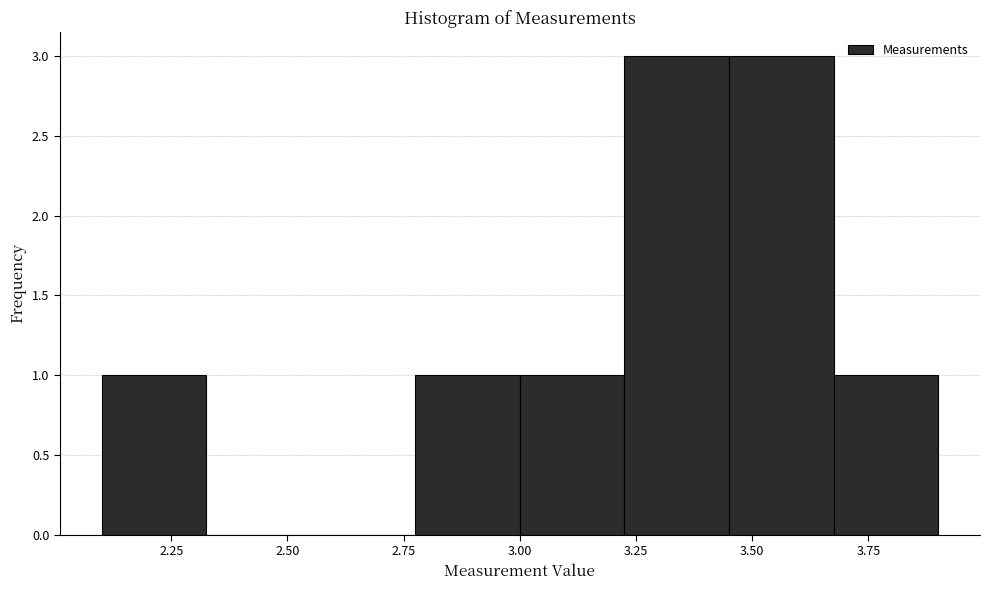

How tall is the bar that spans 3.225 to 3.450 on the x-axis? Neither the bar edges nor the heights are printed on the chart, so give them approximately, as read against the axes.

3